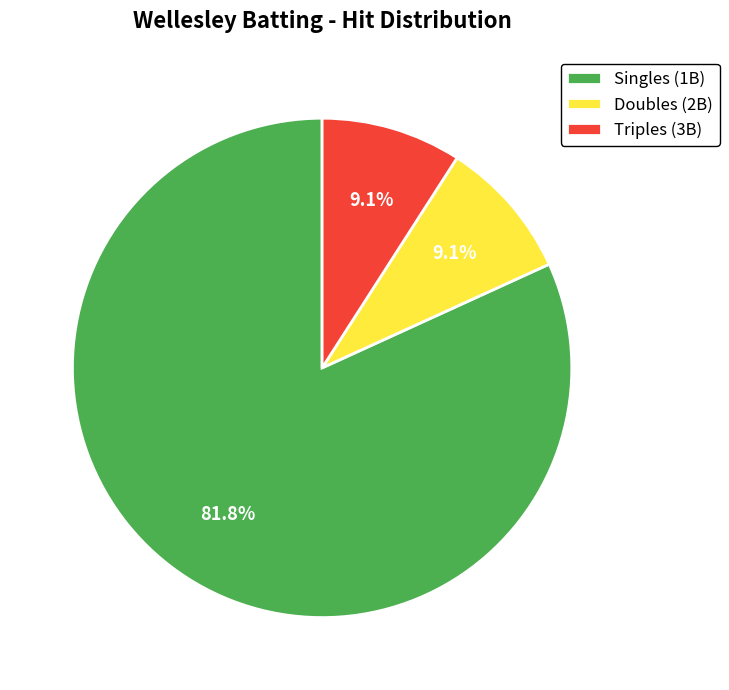

Combined, do Doubles (2B) and Singles (1B) account for over 50%?

Yes